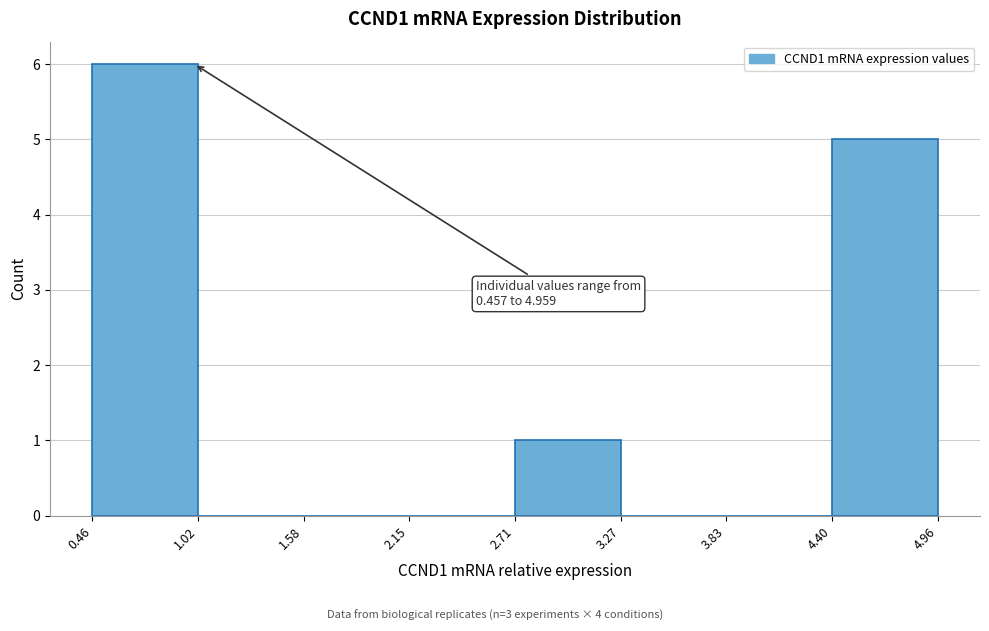

Which range on the x-axis has the tallest bar?

0.46 to 1.02